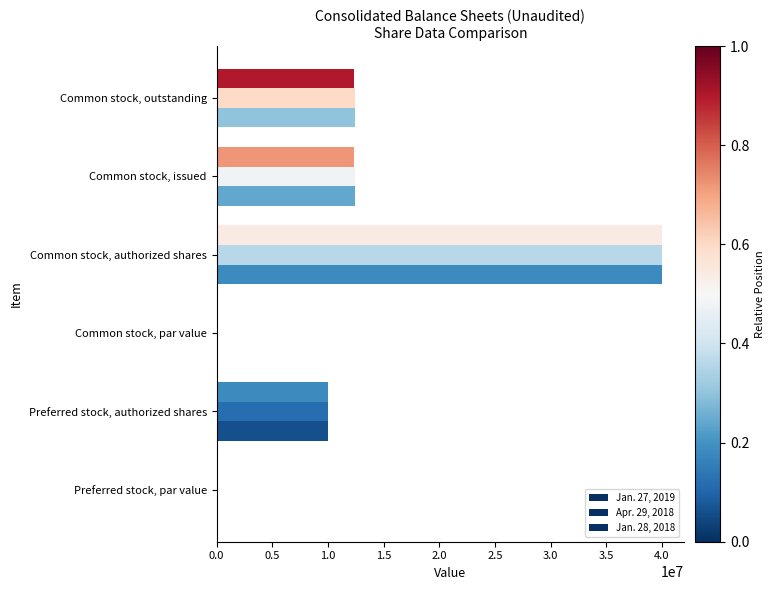

Count the number of data series in this chart.

3